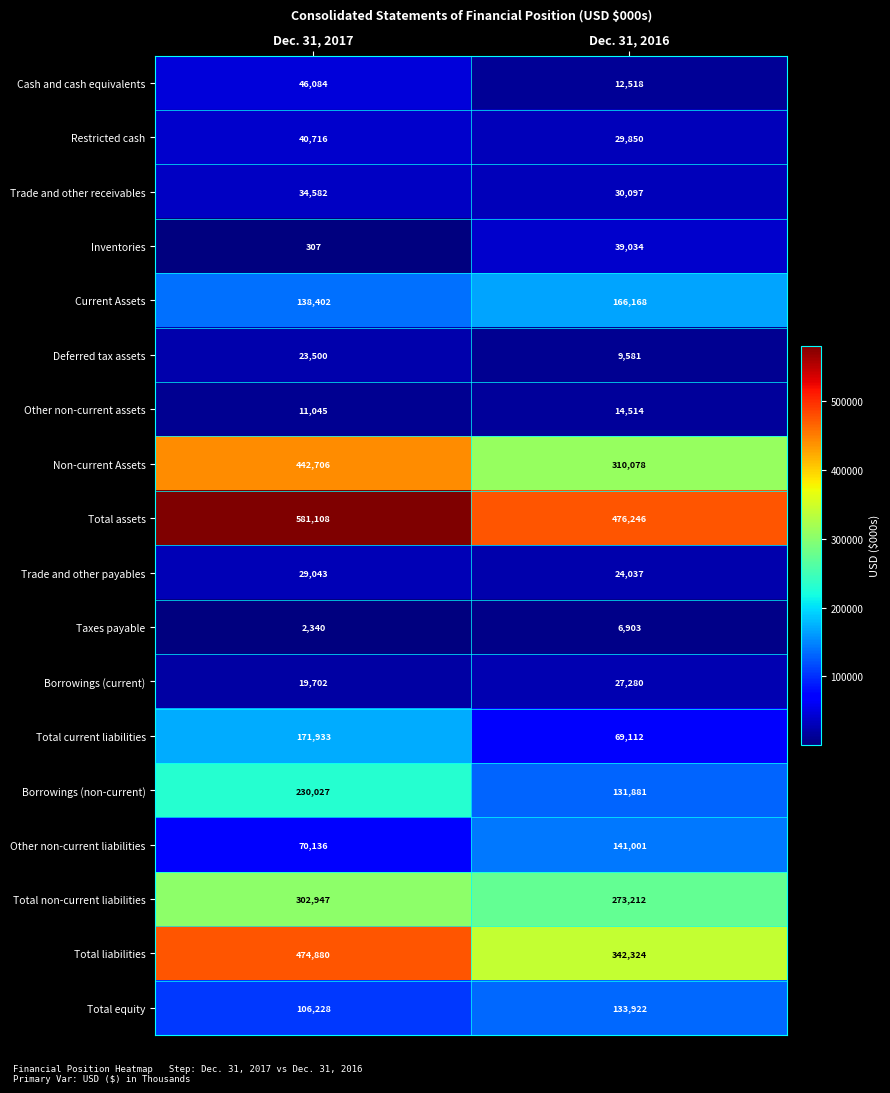

Which category has the highest value across all series?

Dec. 31, 2017